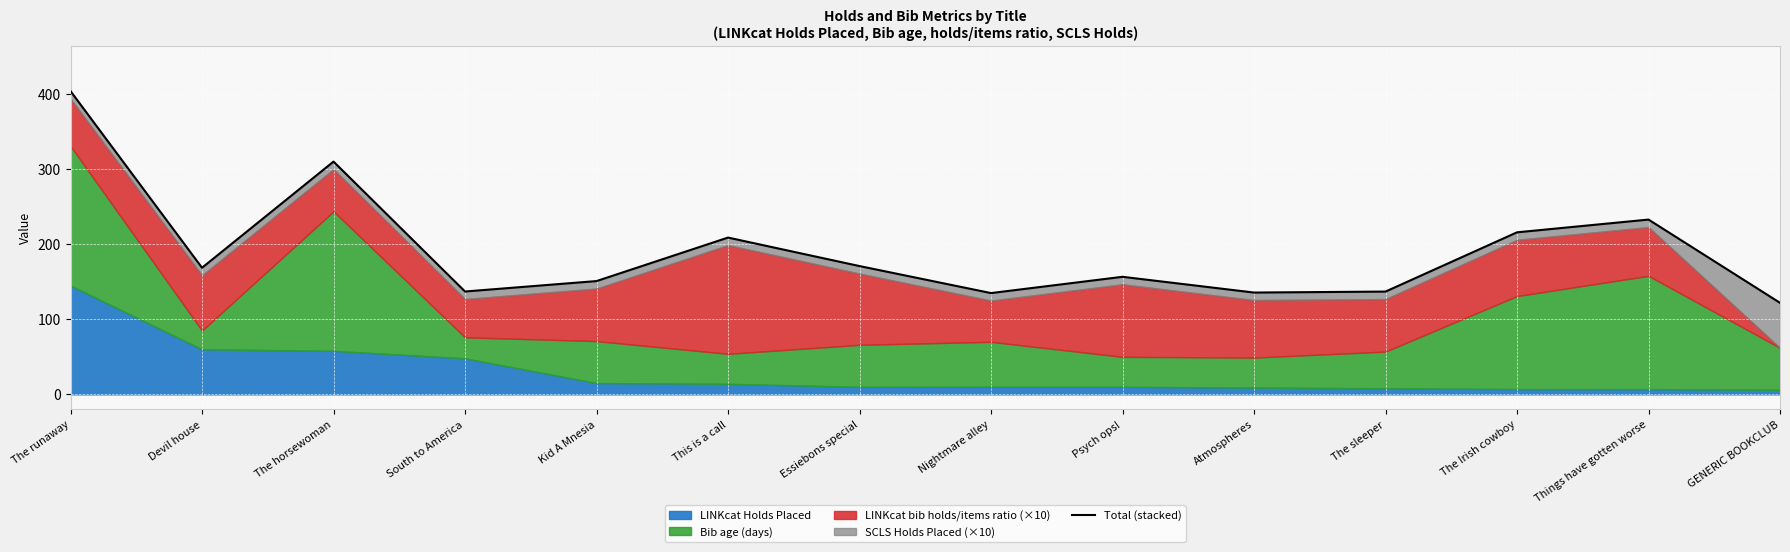

True or false: the data shows 151.0 at Kid A Mnesia.

True